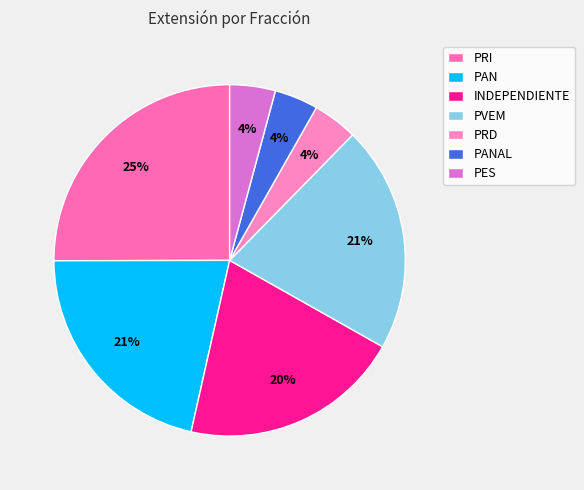

To the nearest percent, what percentage of the pie is PAN?

21%